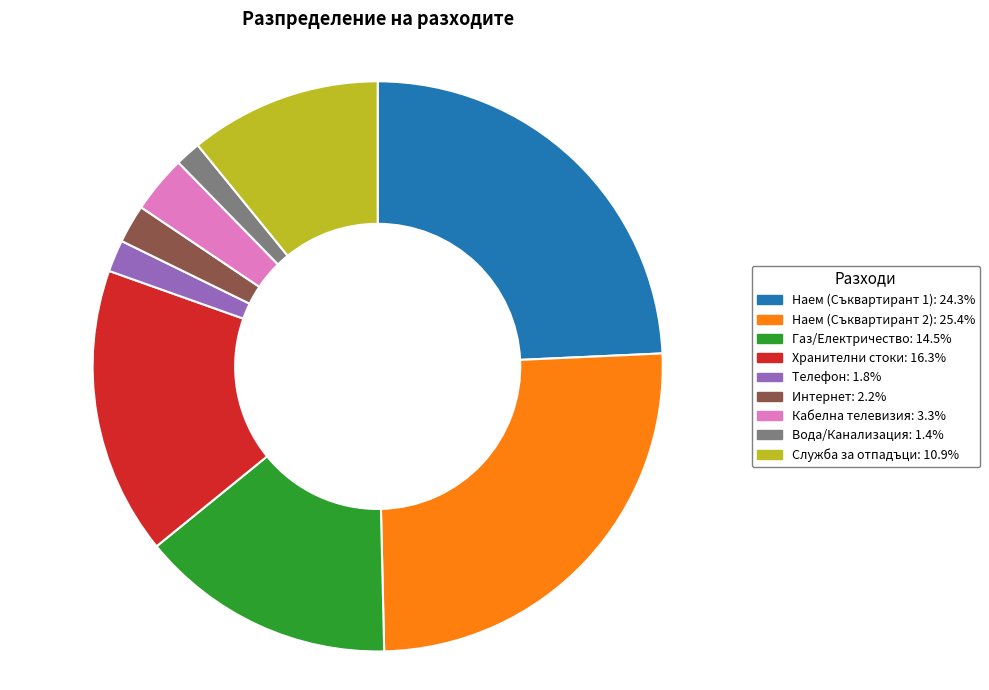

Approximately how many times larger is the value at Вода/Канализация compared to Хранителни стоки?

0.1